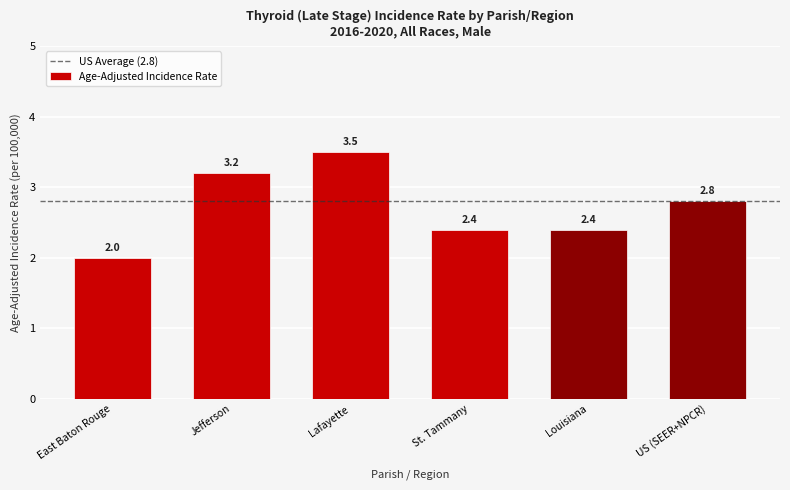

Reading left to right, extract all data points from this chart.

East Baton Rouge=2.0	Jefferson=3.2	Lafayette=3.5	St. Tammany=2.4	Louisiana=2.4	US (SEER+NPCR)=2.8